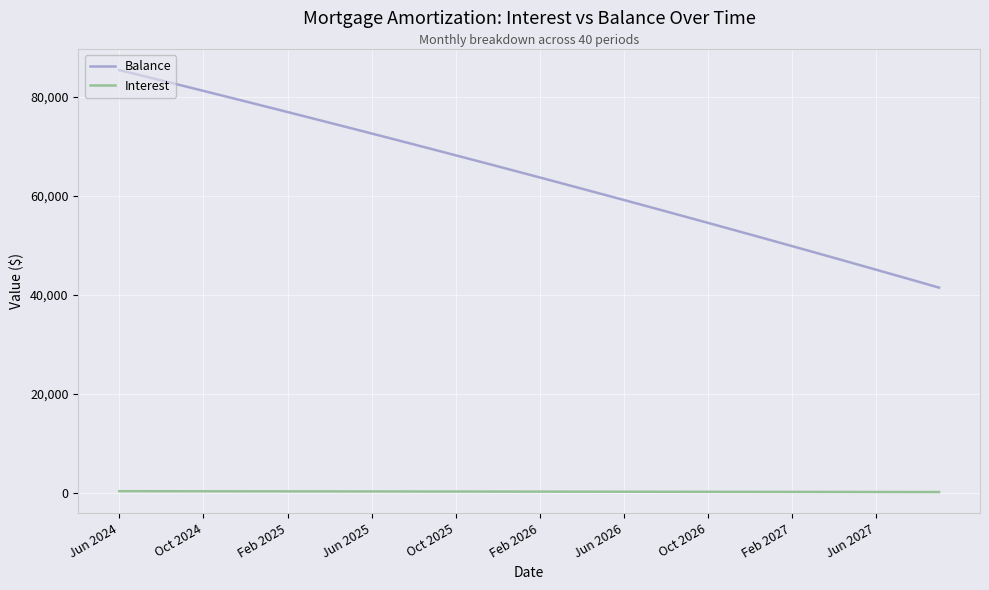

Which series has the largest range (max minus min)?

Balance